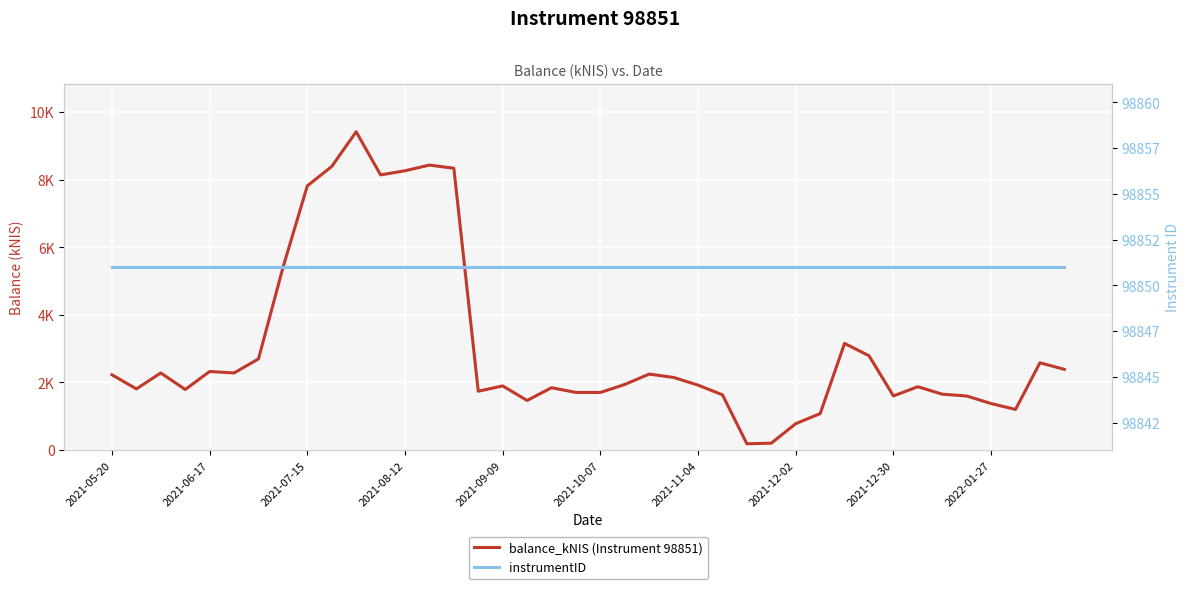

Reading left to right, list all the values displayed in this chart.

balance_kNIS (Instrument 98851): 2225.1	1806.9	2278.3	1789.1	2321.6	2278.8	2694.6	5390.3	7813.5	8385.4	9412.8	8137.3	8259.3	8426.9	8333.8	1737.9	1894.6	1464.5	1842.2	1701.6	1701.2	1938.0	2245.3	2145.6	1918.6	1632.7	183.6	201.6	778.6	1075.0	3151.9	2788.3	1599.5	1871.1	1650.7	1597.0	1374.1	1199.2	2579.4	2385.0
instrumentID: 98851.0	98851.0	98851.0	98851.0	98851.0	98851.0	98851.0	98851.0	98851.0	98851.0	98851.0	98851.0	98851.0	98851.0	98851.0	98851.0	98851.0	98851.0	98851.0	98851.0	98851.0	98851.0	98851.0	98851.0	98851.0	98851.0	98851.0	98851.0	98851.0	98851.0	98851.0	98851.0	98851.0	98851.0	98851.0	98851.0	98851.0	98851.0	98851.0	98851.0